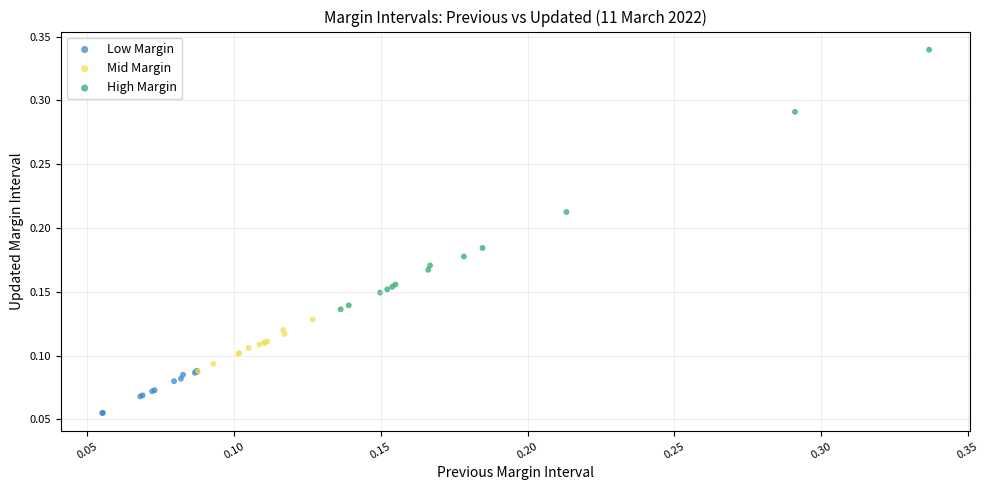

Which series has the largest Y range (max minus min)?

High Margin